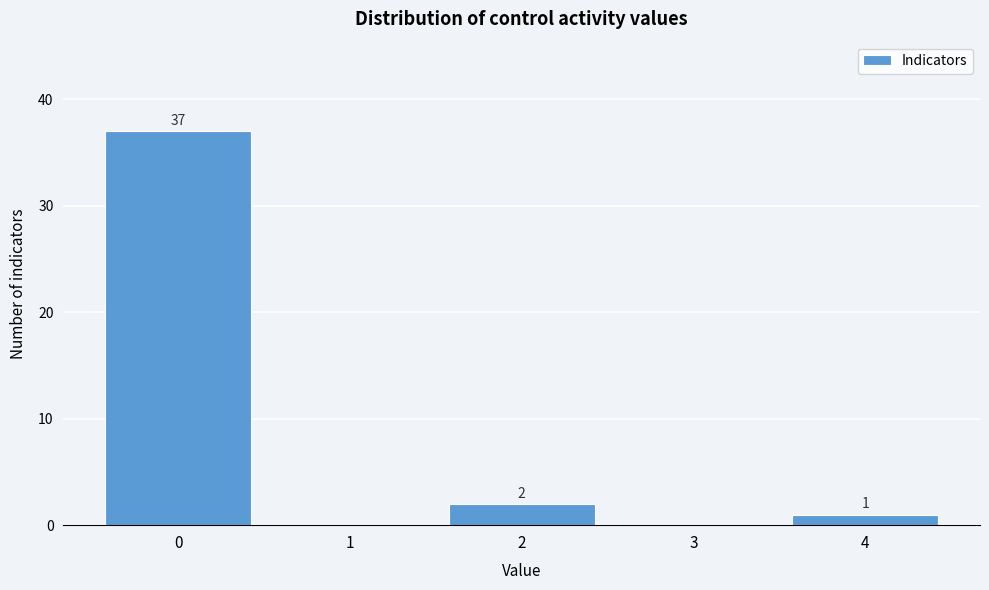

Over which range of the x-axis is the bar tallest?

-0.5 to 0.5